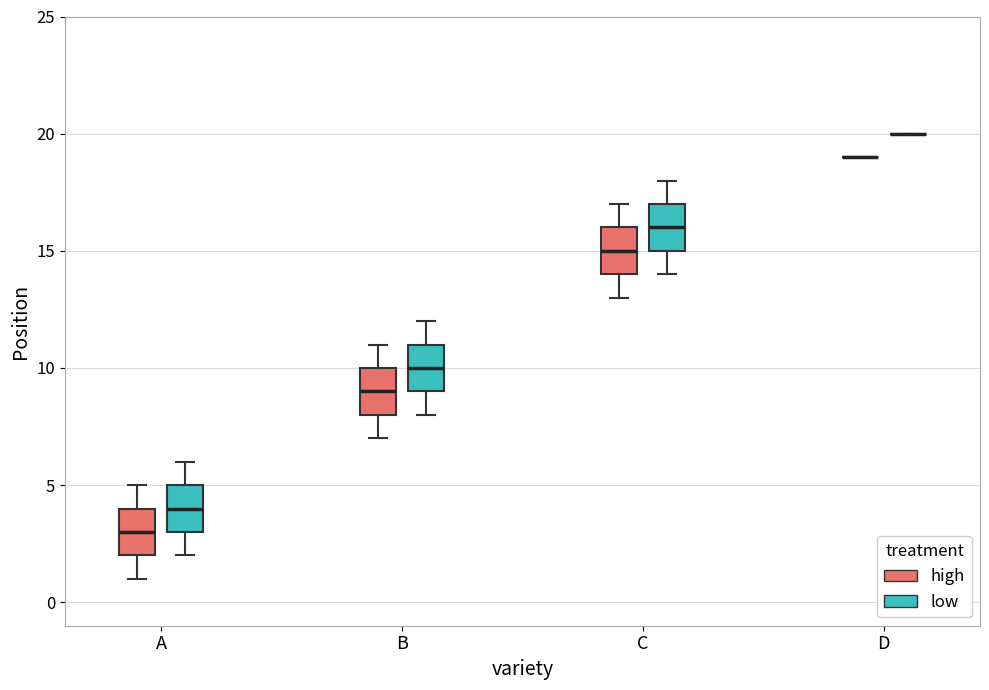

Reading left to right, transcribe this box plot: for each box, give where its median line is, the range the box spans, and where its two whiskers end, as read against the y-axis. The values are not printed on the chart, so give them approximately, as read against the axis.

A (high): median 3, box 2 to 4, whiskers 1 to 5
A (low): median 4, box 3 to 5, whiskers 2 to 6
B (high): median 9, box 8 to 10, whiskers 7 to 11
B (low): median 10, box 9 to 11, whiskers 8 to 12
C (high): median 15, box 14 to 16, whiskers 13 to 17
C (low): median 16, box 15 to 17, whiskers 14 to 18
D (high): box collapsed to a line at 19, whiskers 19 to 19
D (low): box collapsed to a line at 20, whiskers 20 to 20